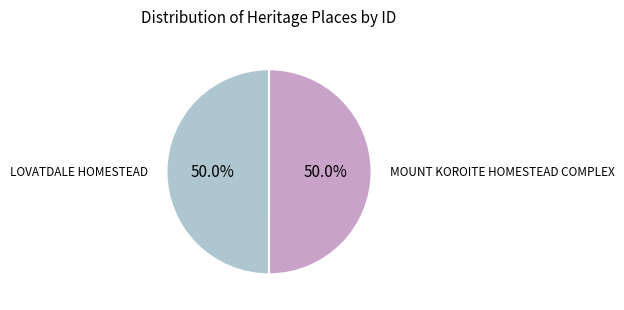

To the nearest percent, what percentage of the pie is LOVATDALE HOMESTEAD?

50%